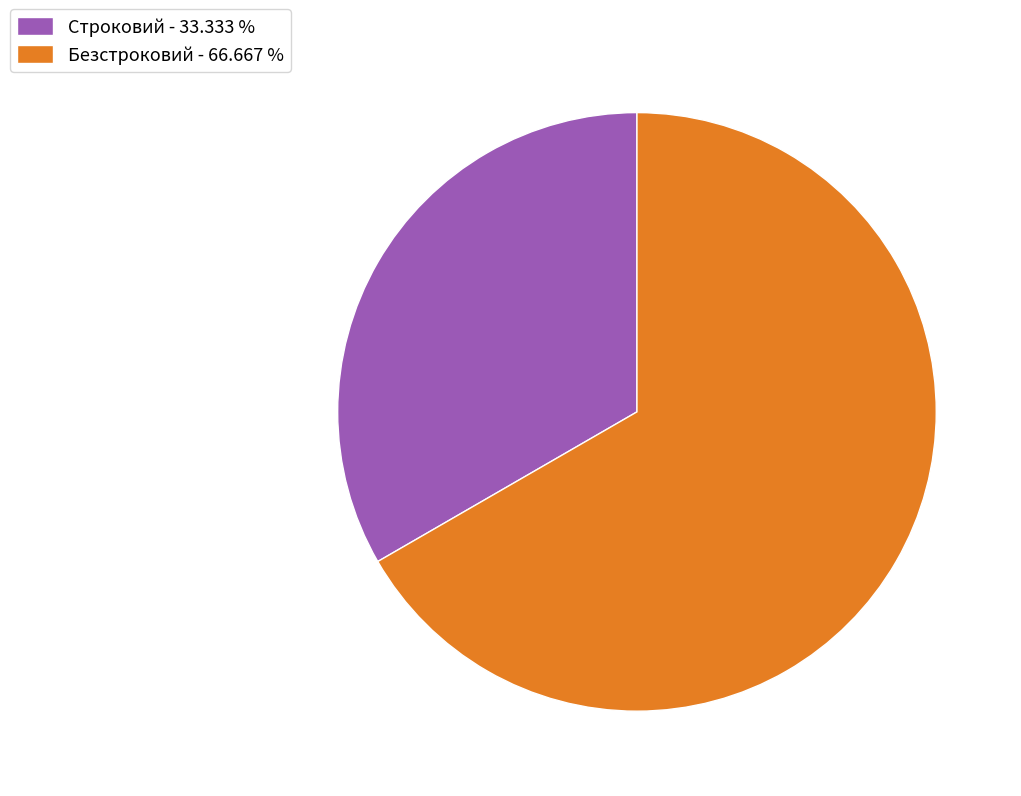

Which category has the smallest portion of the pie?

Строковий